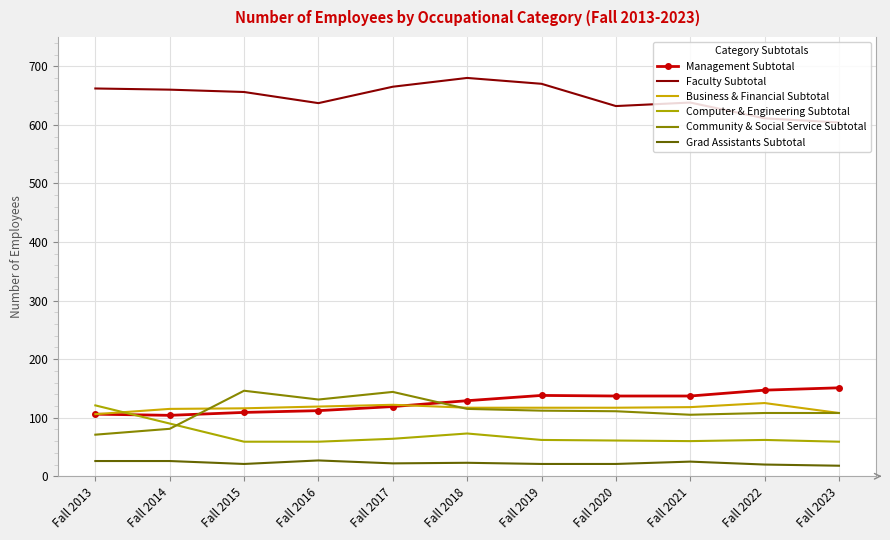

Is the value of Community & Social Service Subtotal at Fall 2022 greater than the value of Business & Financial Subtotal at Fall 2021?

No